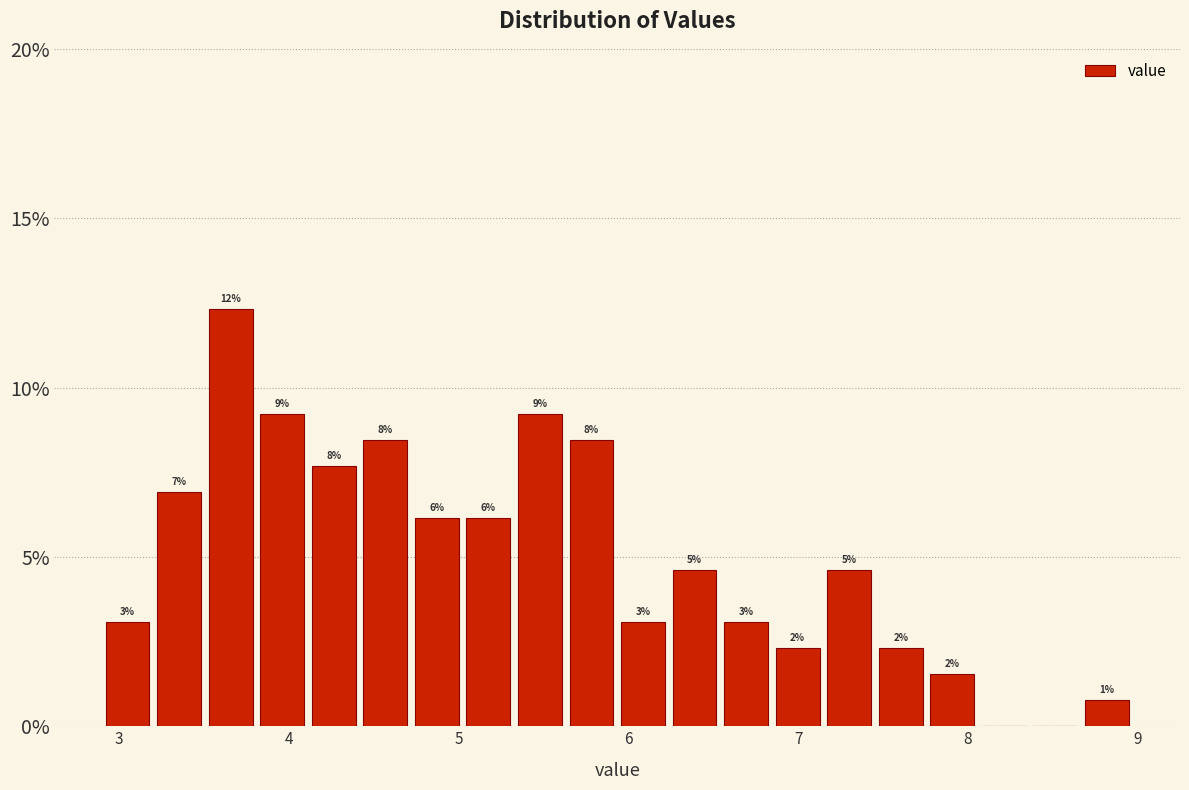

Around what value on the x-axis is the tallest bar? Give the approximate position of its centre, as read against the axis.

3.7